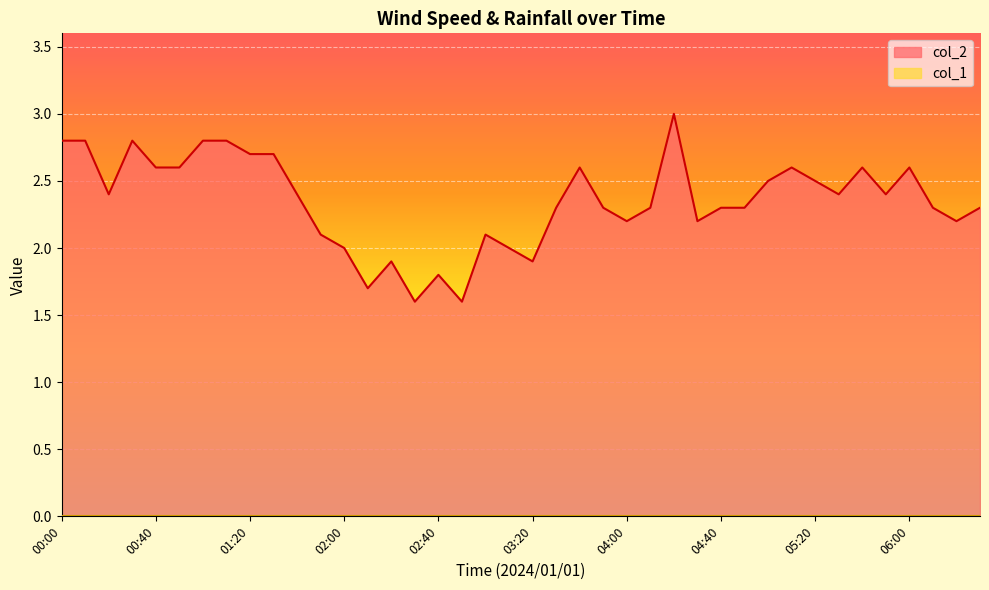

What is the label of the 9th point from the right?

05:10